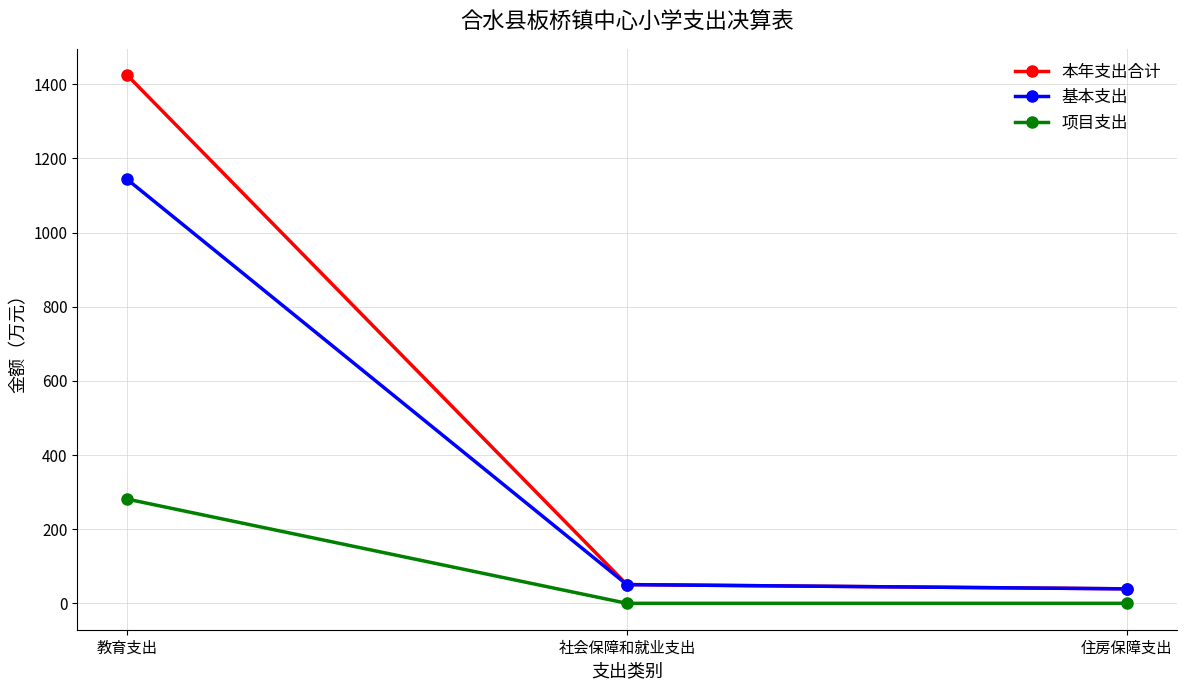

Reading left to right, list all the values displayed in this chart.

本年支出合计: 1424.4	50.5	39.1
基本支出: 1143.3	50.5	39.1
项目支出: 281.1	0.0	0.0